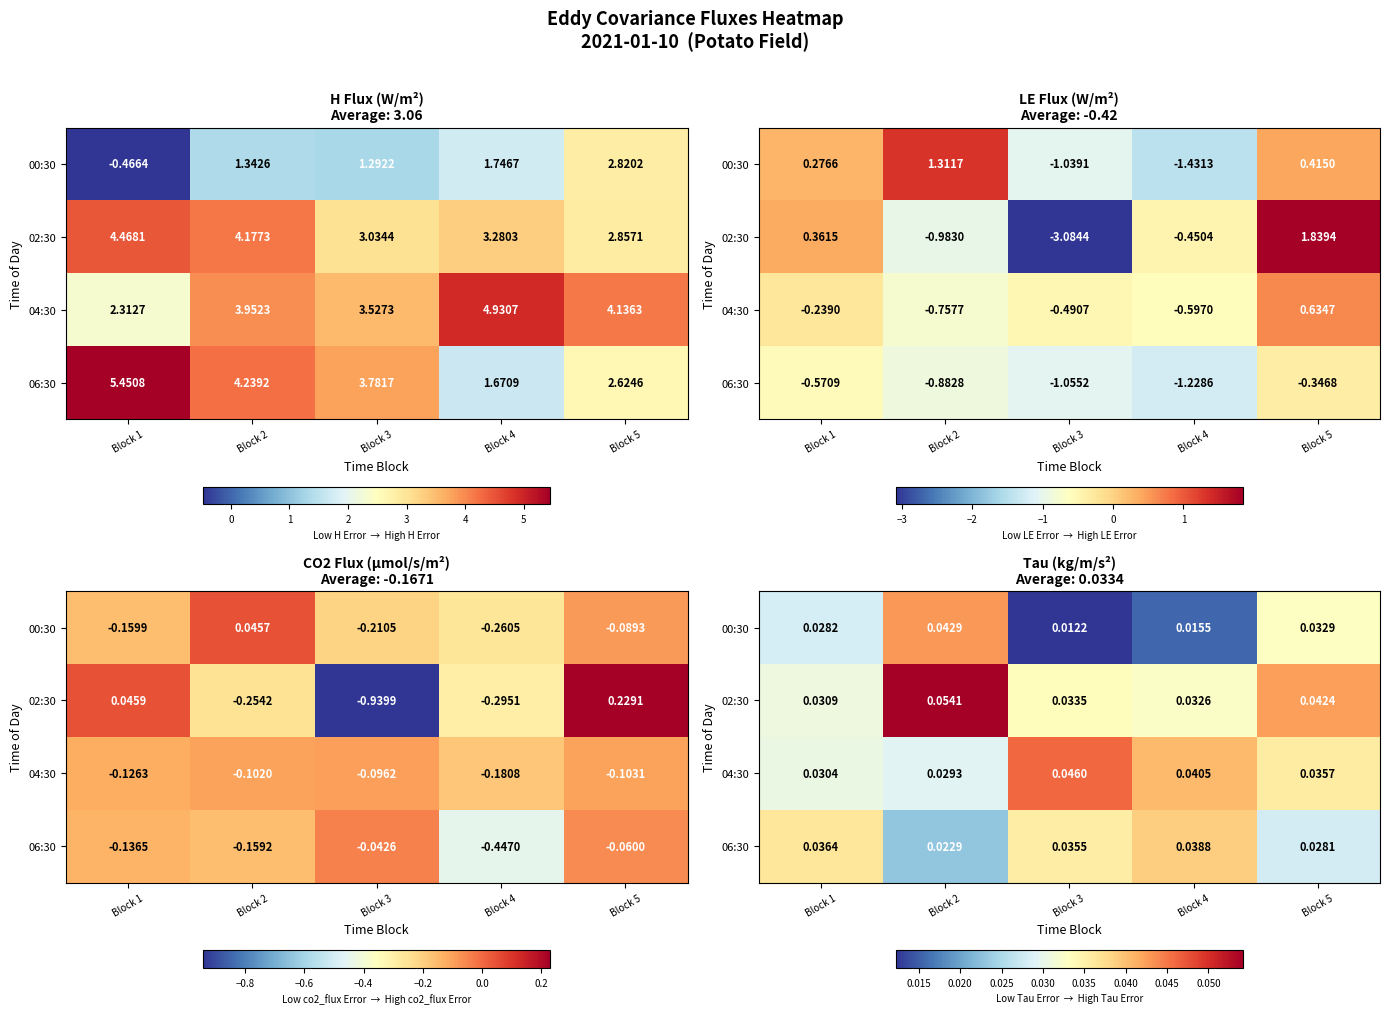

The value of 02:30 at Block 1 is 0.0. True or false?

True